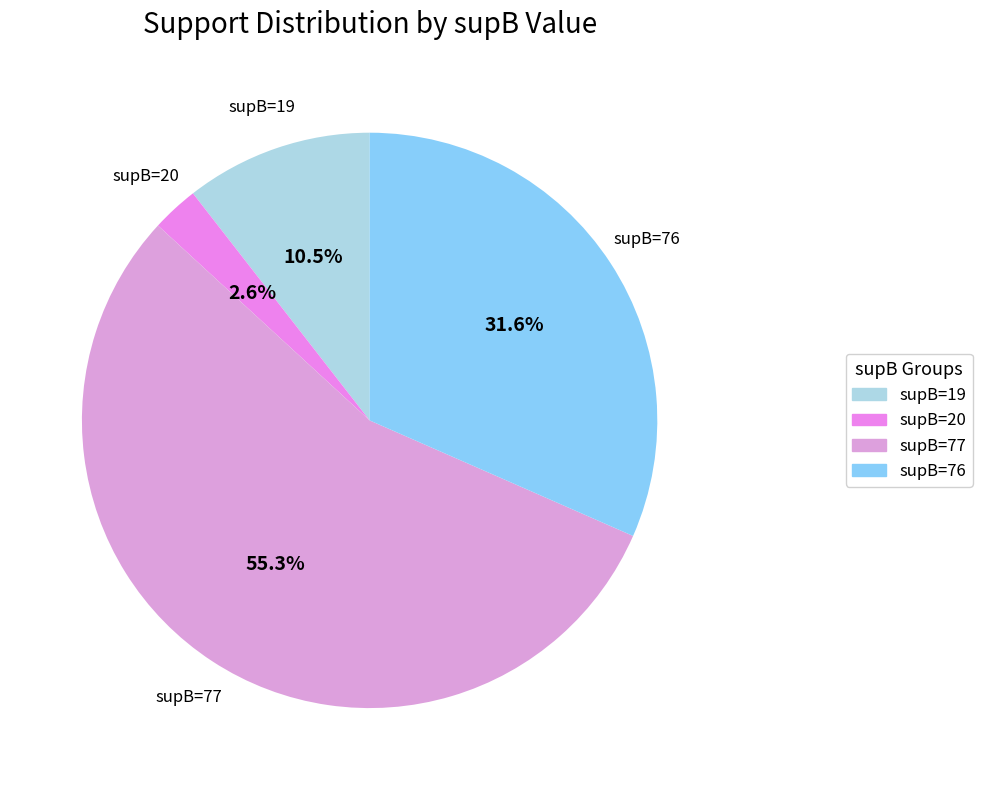

How many slices are in this pie chart?

4